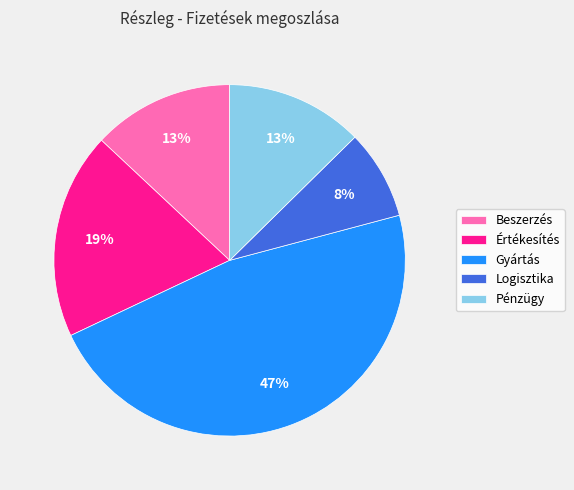

Which category has the biggest portion of the pie?

Gyártás